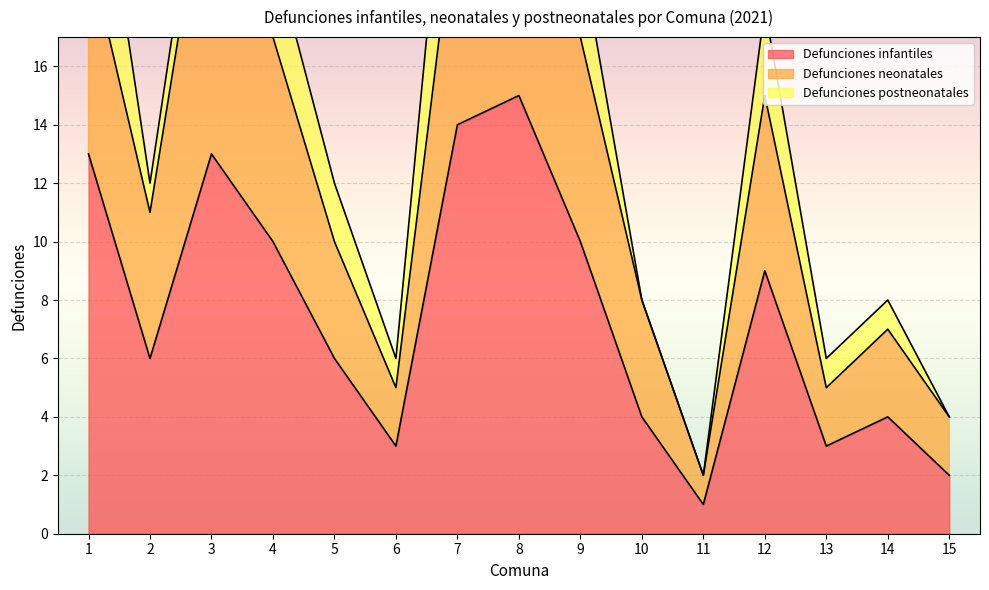

Between 9 and 13, which series saw the biggest shift?

Defunciones infantiles